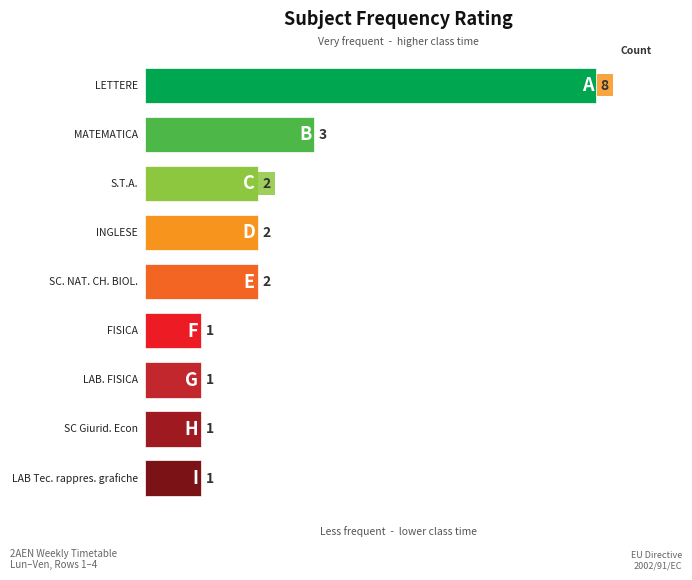

Are the bars horizontal?

Yes